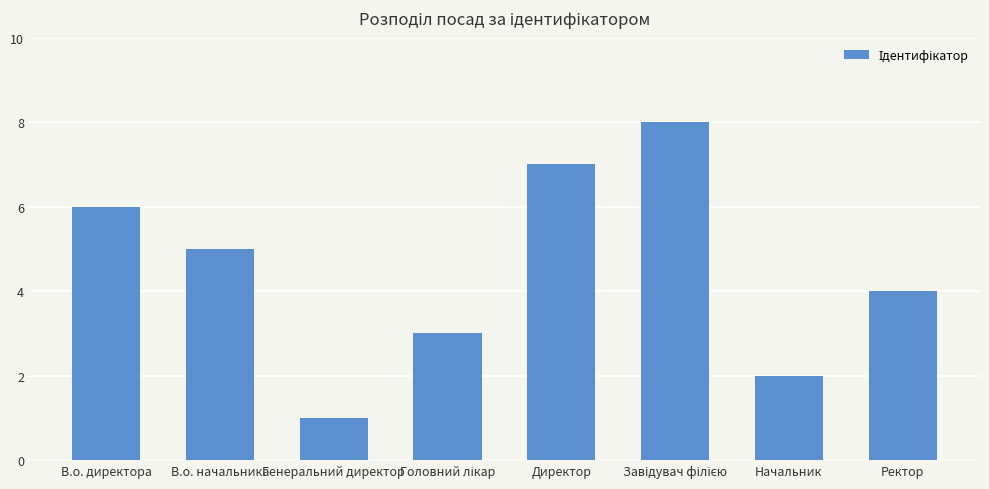

At which label is the value closest to 4?

Ректор